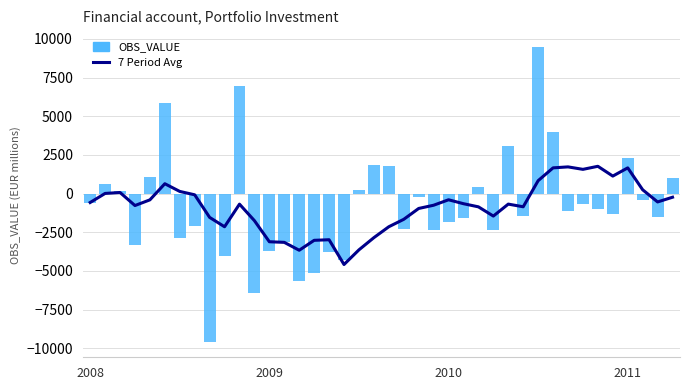

What is the value of the OBS_VALUE bar at the 34th from the left?

-705.8